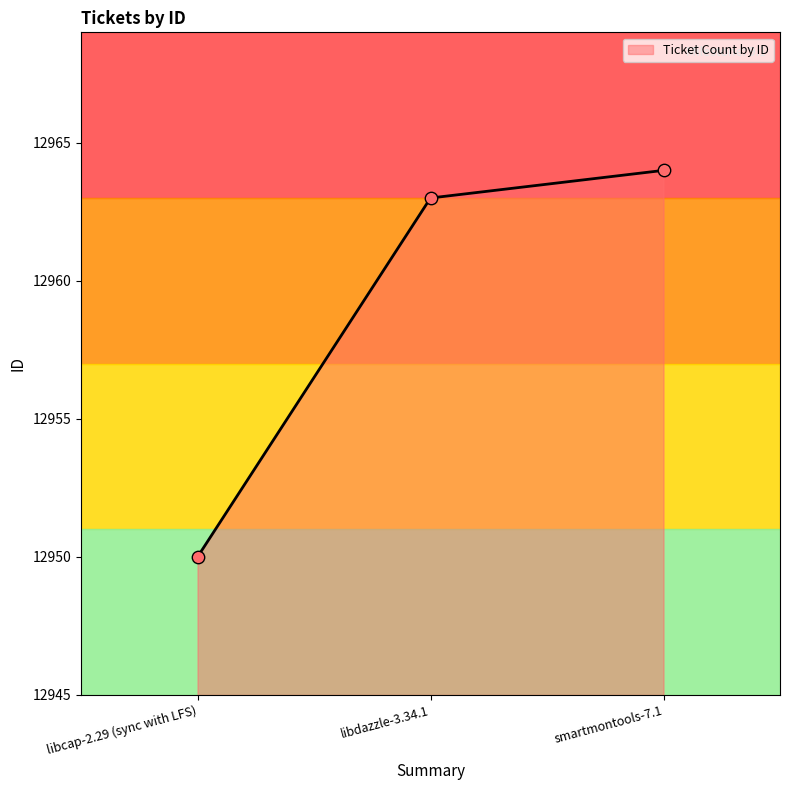

Approximately how many times larger is the value at libcap-2.29 (sync with LFS) compared to smartmontools-7.1?

1.0